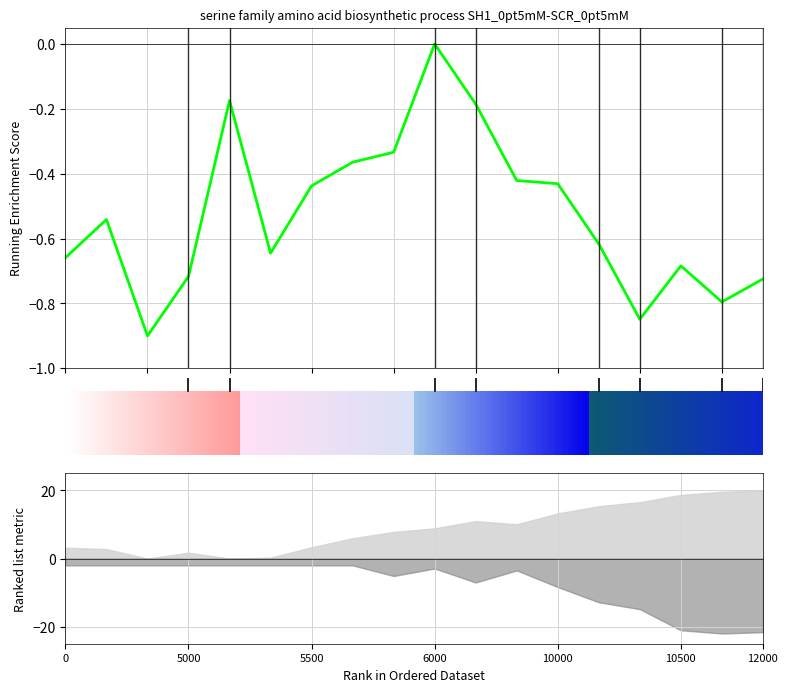

Is this an area chart (filled region under the line)?

No